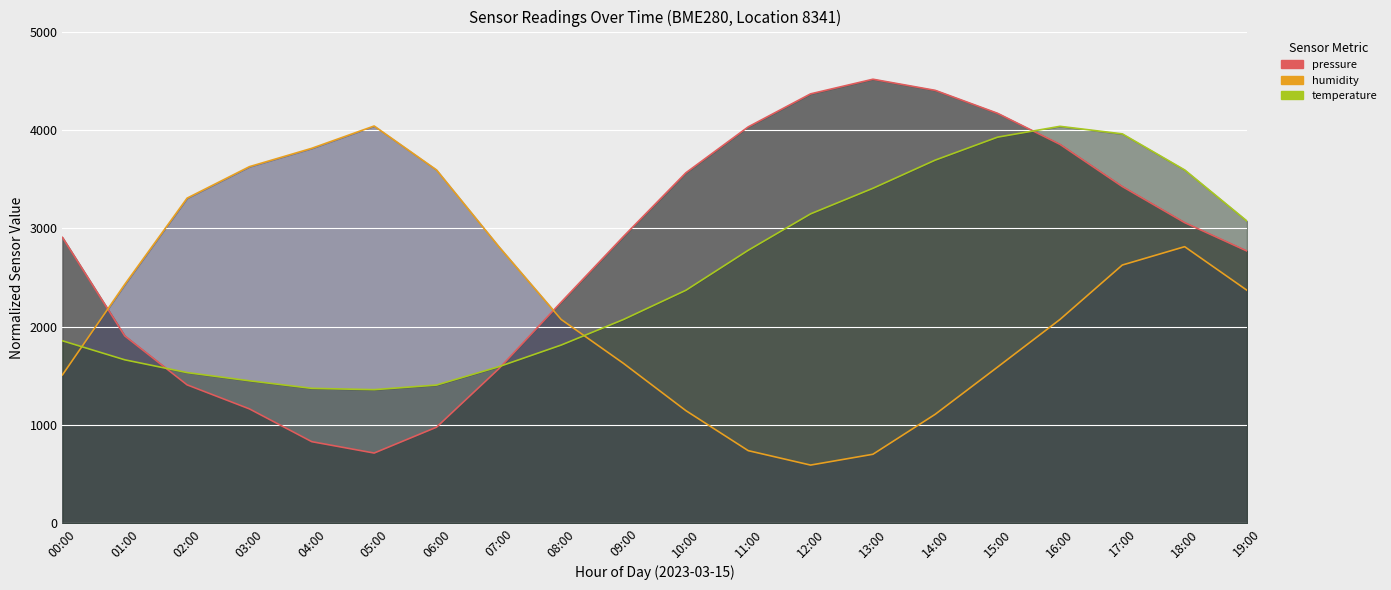

What is the label of the 7th point from the right?

13:00